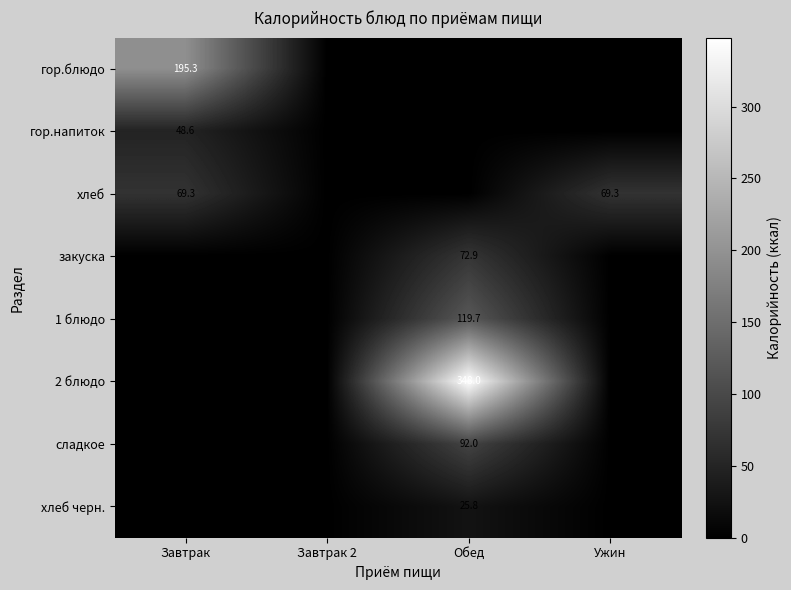

The гор.напиток series shows 48.6 at Завтрак. True or false?

True